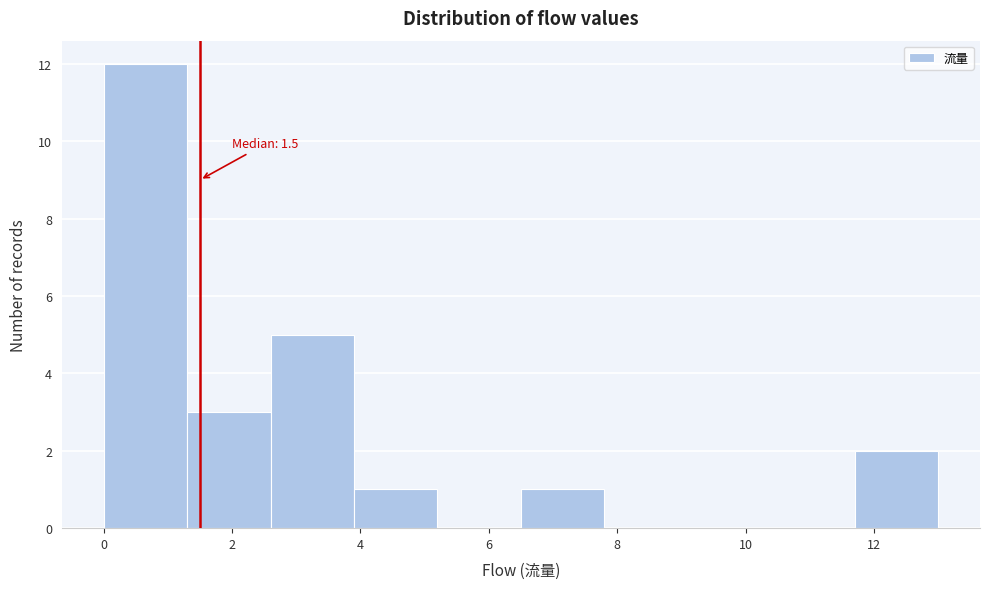

Over which range of the x-axis is the bar tallest?

0.0 to 1.3